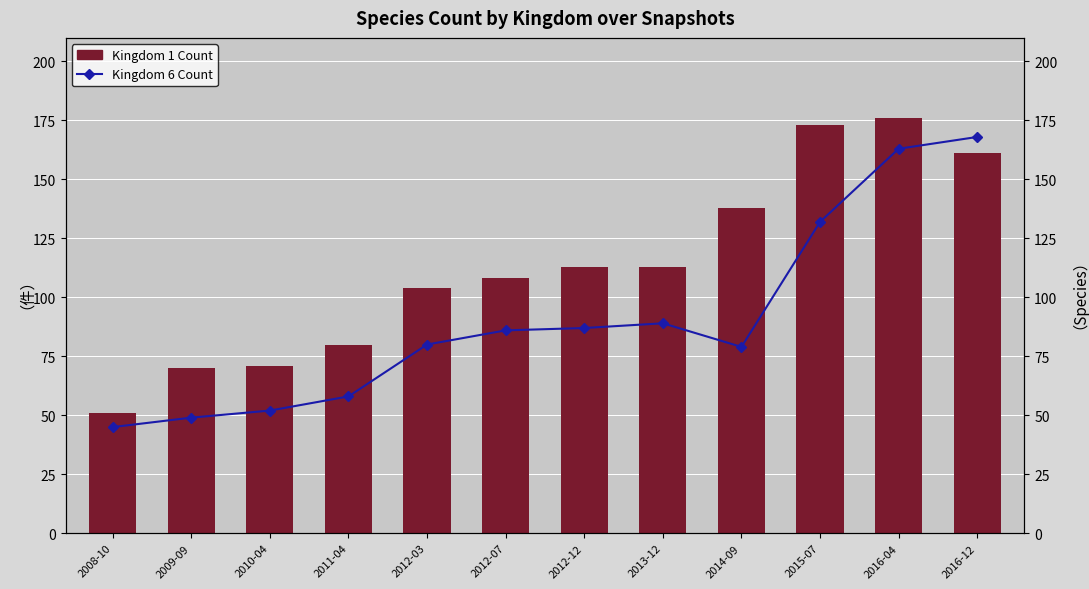

What is the value of the Kingdom 6 Count bar at the 1st from the left?

45